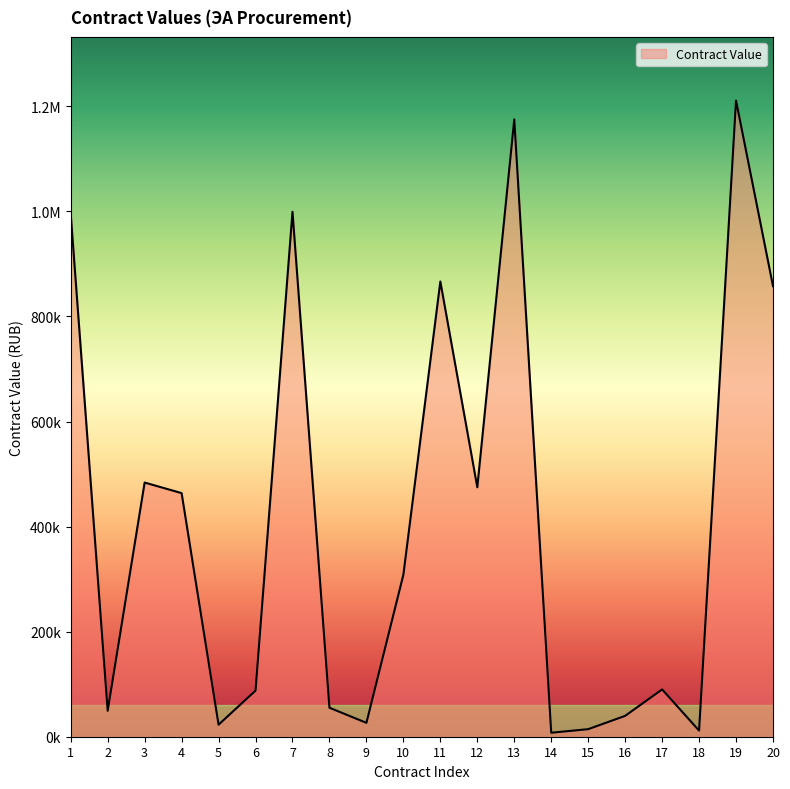

Is this an area chart (filled region under the line)?

Yes